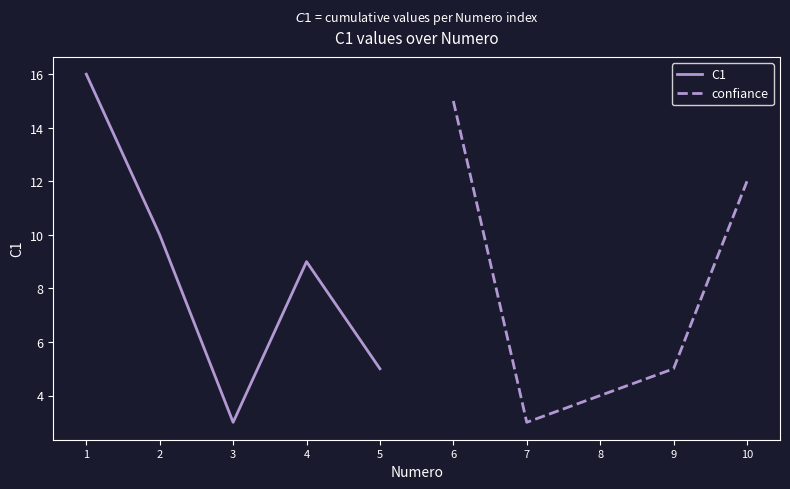

What is the maximum value shown in the chart?

16